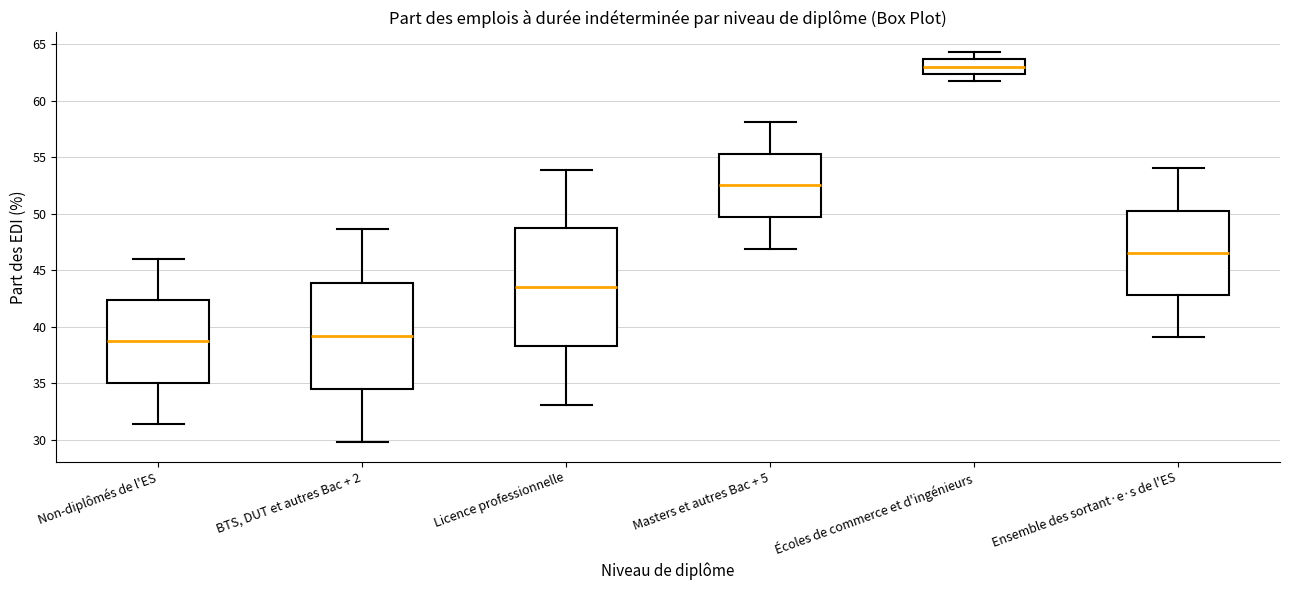

Where is the lower edge of the box for Masters et autres Bac + 5 on the y-axis? The values are not printed on the chart, so give them approximately, as read against the axis.

49.5